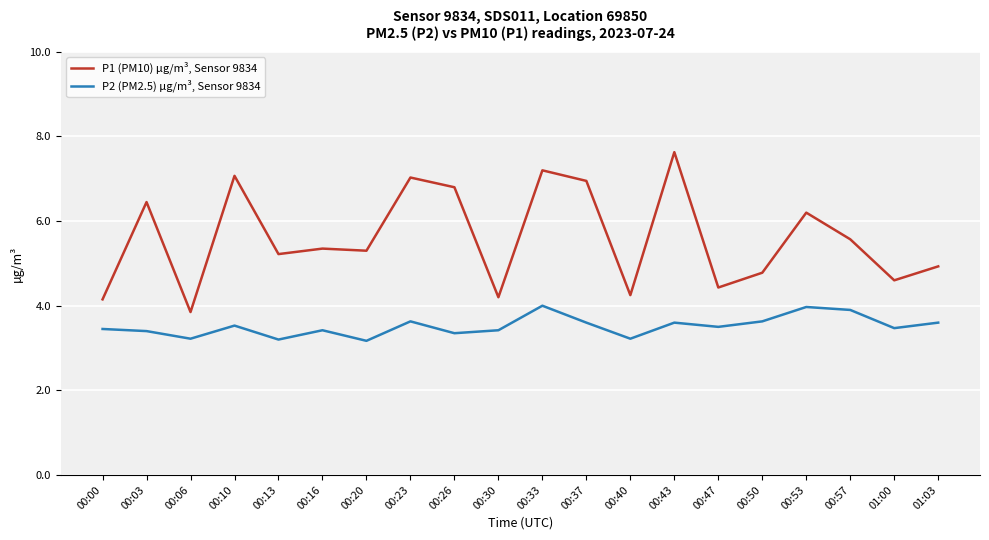

True or false: P1 (PM10) µg/m³, Sensor 9834 and P2 (PM2.5) µg/m³, Sensor 9834 cross at least once.

False